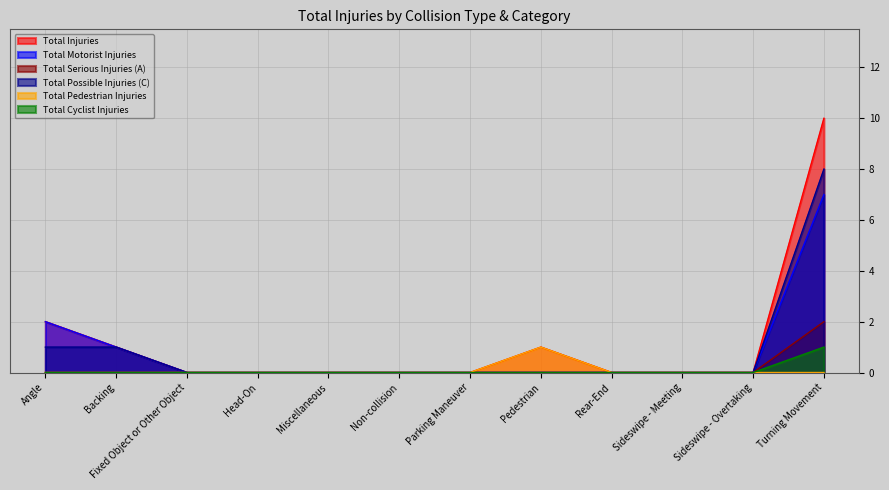

What are all the series names shown in the legend?

Total Injuries, Total Motorist Injuries, Total Serious Injuries (A), Total Possible Injuries (C), Total Pedestrian Injuries, Total Cyclist Injuries